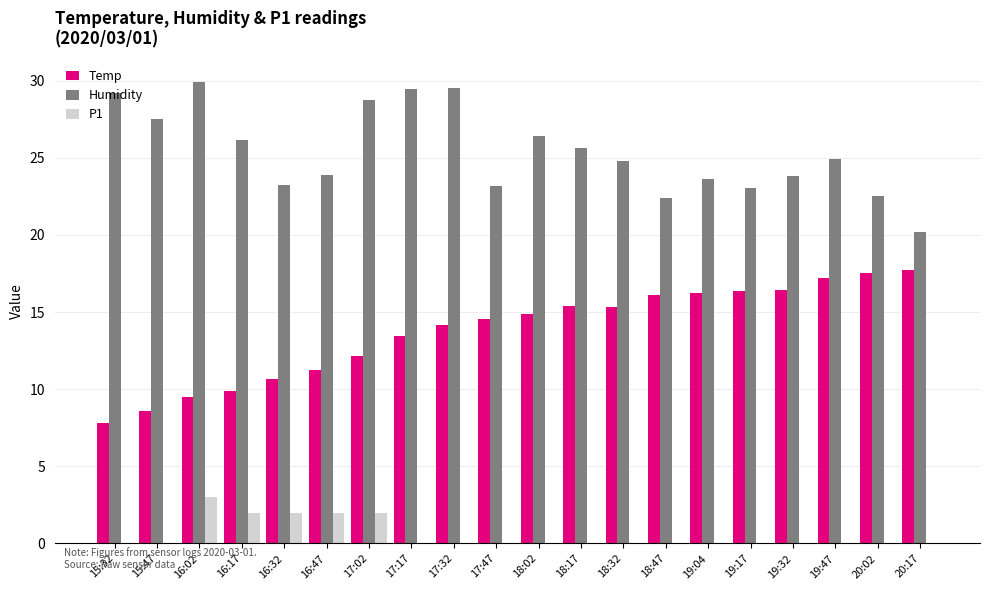

What is the sum of all Temp values?

275.2